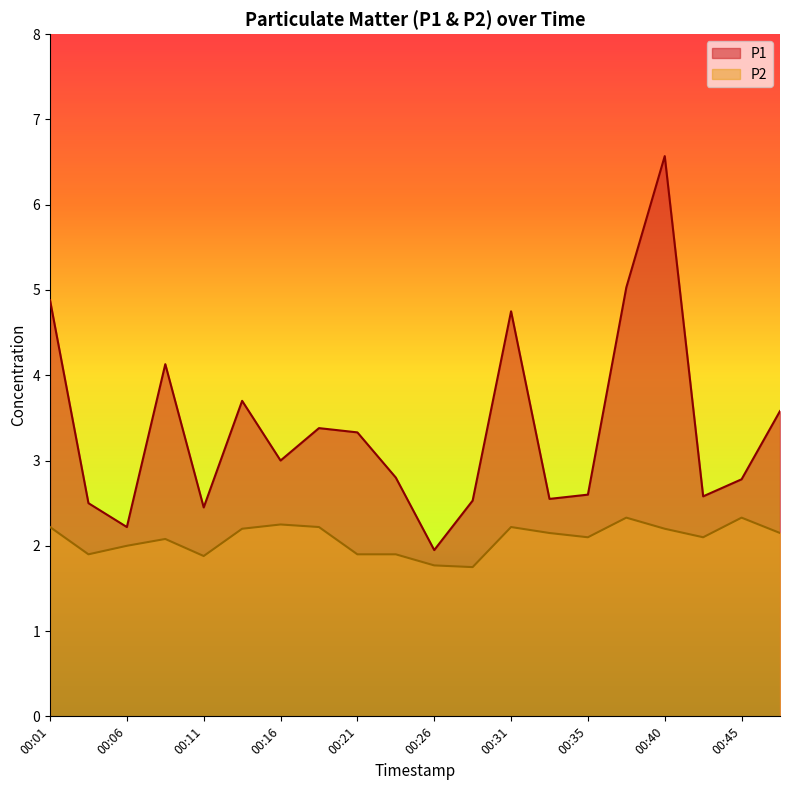

What are all the series names shown in the legend?

P1, P2